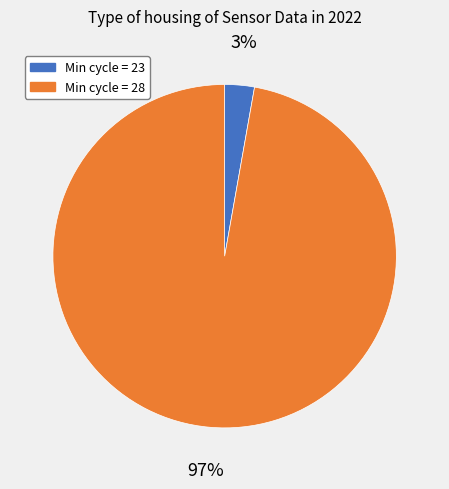

Is there any slice that represents more than half of the pie?

Yes